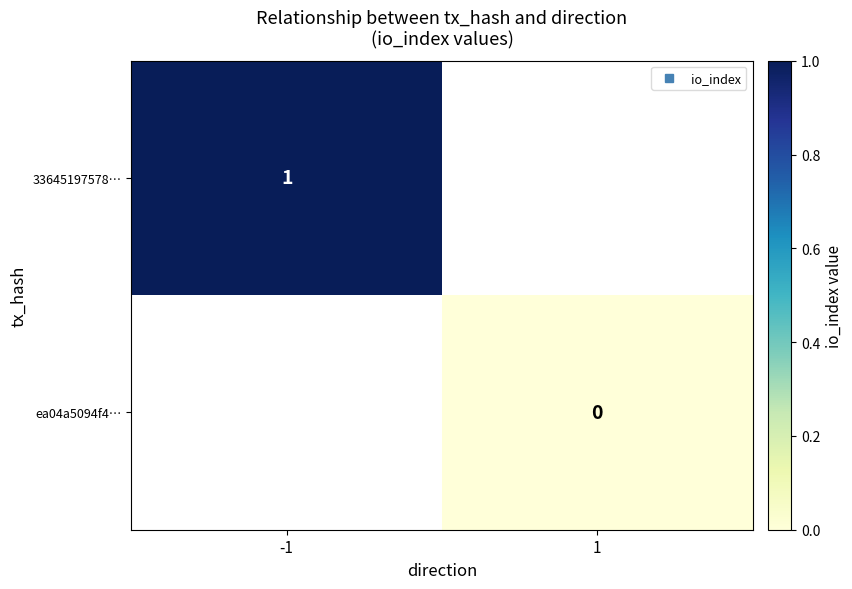

Which category has the highest value across all series?

-1